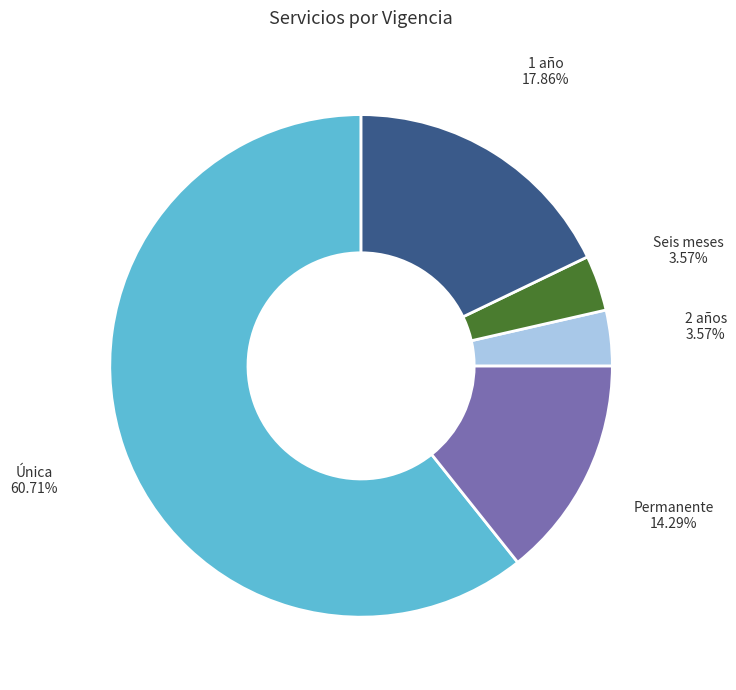

What is the majority slice?

Única